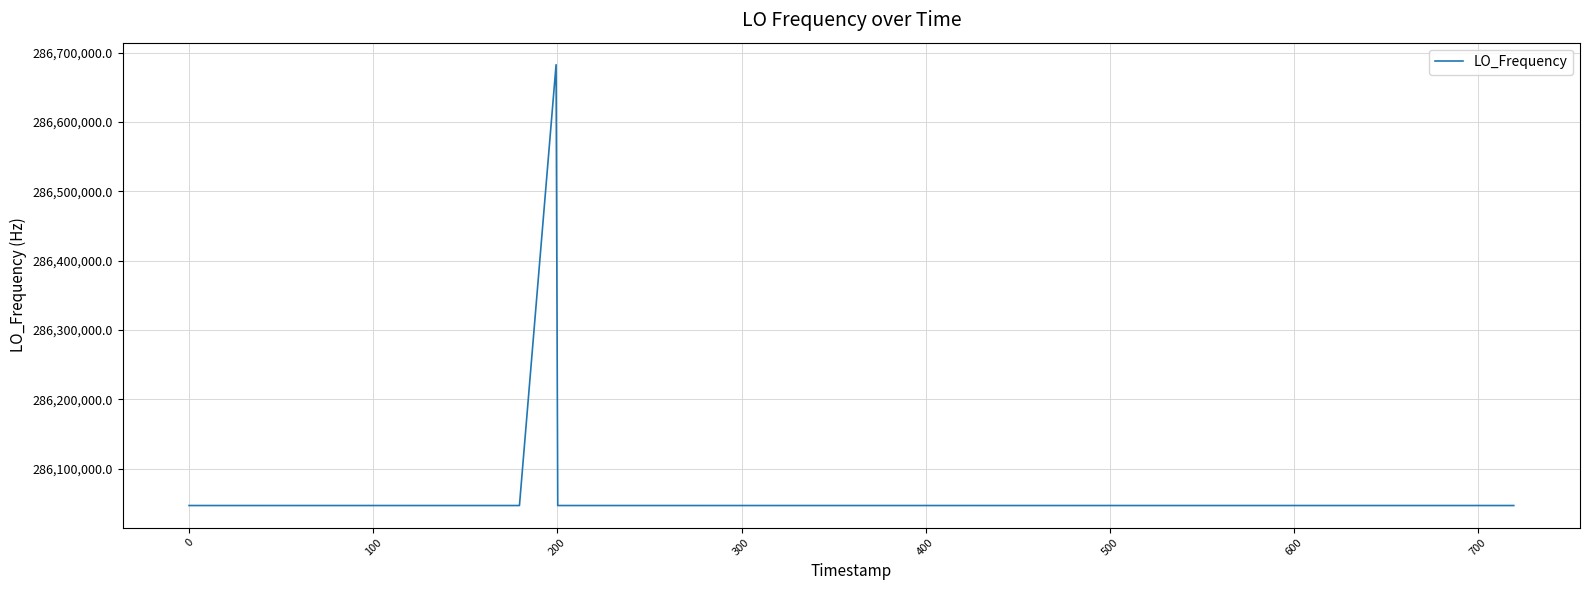

What is the difference between the maximum and minimum values?

635711.5